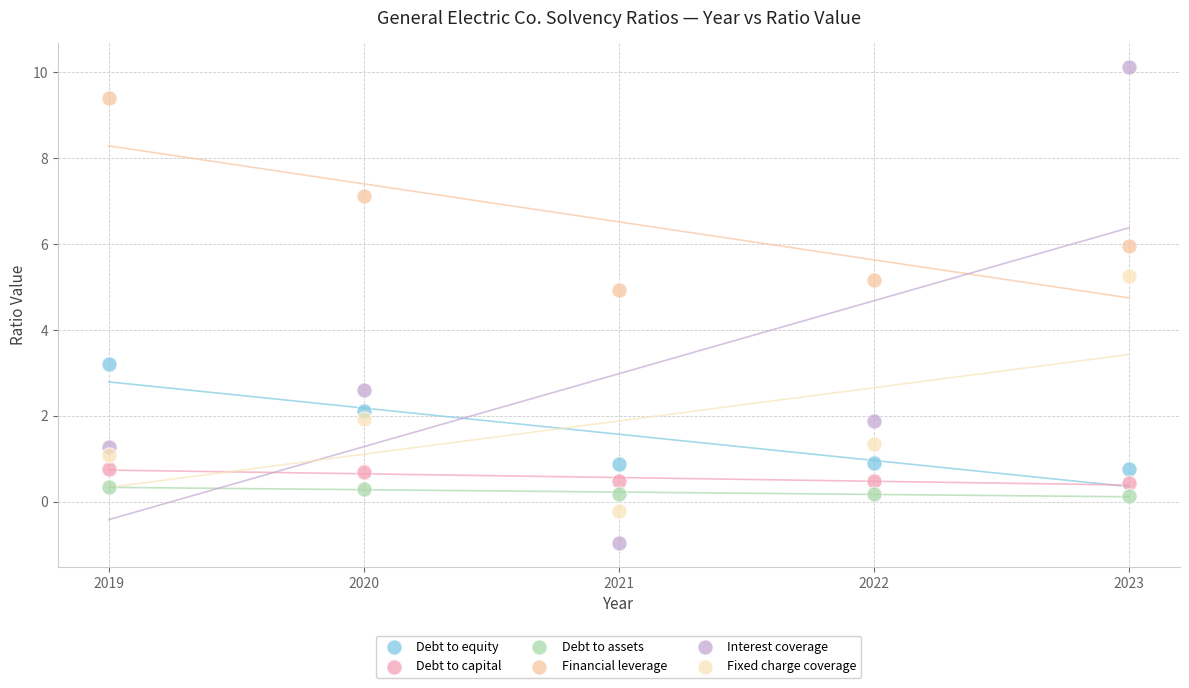

Which series has the widest spread of Y values?

Interest coverage